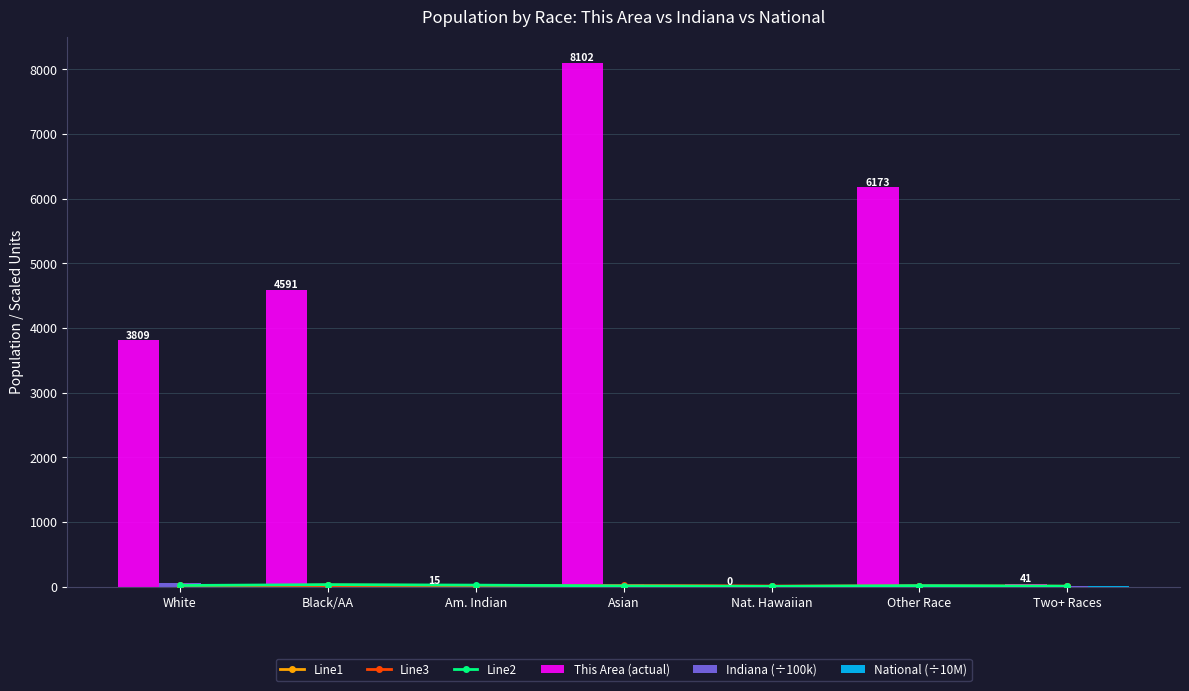

What is the difference between the maximum and second lowest values in the Line3 series?

16.8